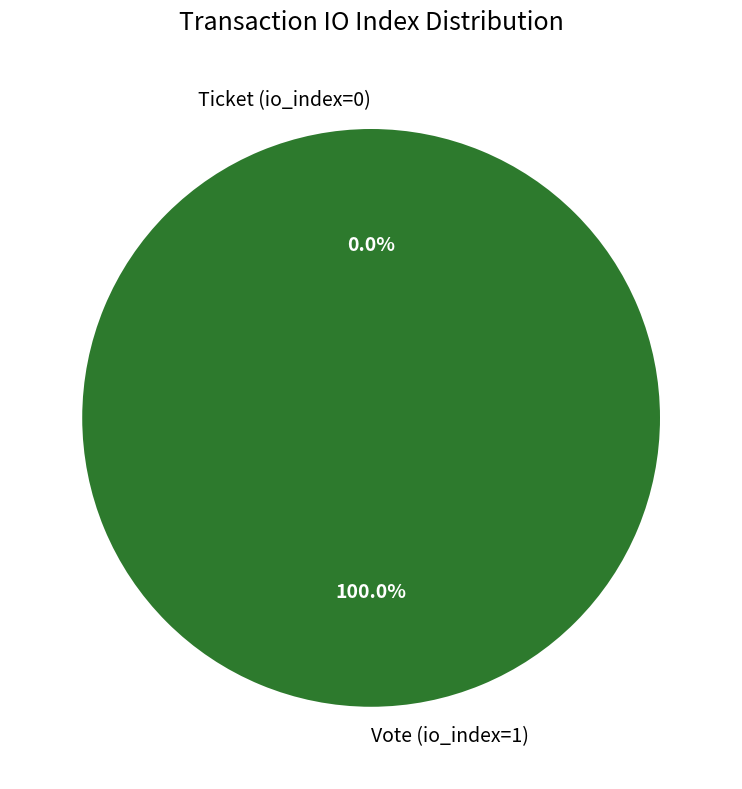

Is Vote (io_index=1) the majority of the pie?

Yes